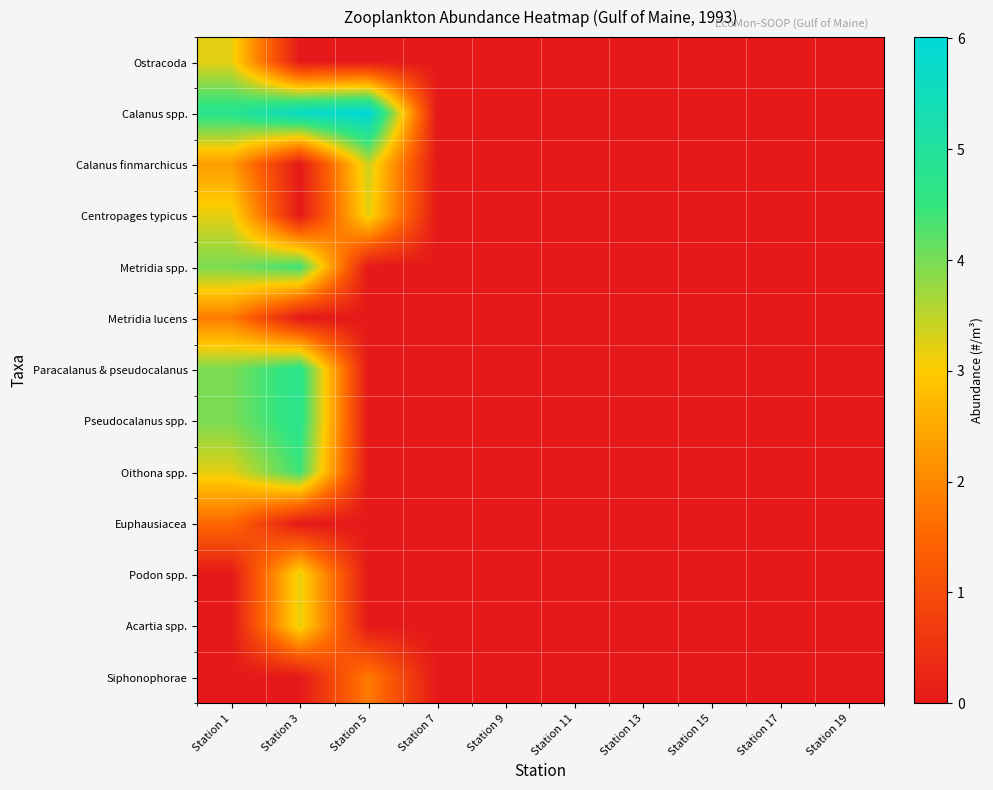

Reading left to right, transcribe all the data shown in this chart.

Ostracoda: Station 1=3.2	Station 3=0.0	Station 5=0.0	Station 7=0.0	Station 9=0.0	Station 11=0.0	Station 13=0.0	Station 15=0.0	Station 17=0.0	Station 19=0.0
Calanus spp.: Station 1=4.8	Station 3=5.7	Station 5=6.0	Station 7=0.0	Station 9=0.0	Station 11=0.0	Station 13=0.0	Station 15=0.0	Station 17=0.0	Station 19=0.0
Calanus finmarchicus: Station 1=2.3	Station 3=0.0	Station 5=3.4	Station 7=0.0	Station 9=0.0	Station 11=0.0	Station 13=0.0	Station 15=0.0	Station 17=0.0	Station 19=0.0
Centropages typicus: Station 1=3.2	Station 3=0.0	Station 5=3.2	Station 7=0.0	Station 9=0.0	Station 11=0.0	Station 13=0.0	Station 15=0.0	Station 17=0.0	Station 19=0.0
Metridia spp.: Station 1=4.0	Station 3=4.4	Station 5=0.0	Station 7=0.0	Station 9=0.0	Station 11=0.0	Station 13=0.0	Station 15=0.0	Station 17=0.0	Station 19=0.0
Metridia lucens: Station 1=1.8	Station 3=0.0	Station 5=0.0	Station 7=0.0	Station 9=0.0	Station 11=0.0	Station 13=0.0	Station 15=0.0	Station 17=0.0	Station 19=0.0
Paracalanus & pseudocalanus: Station 1=4.0	Station 3=4.8	Station 5=0.0	Station 7=0.0	Station 9=0.0	Station 11=0.0	Station 13=0.0	Station 15=0.0	Station 17=0.0	Station 19=0.0
Pseudocalanus spp.: Station 1=4.0	Station 3=4.8	Station 5=0.0	Station 7=0.0	Station 9=0.0	Station 11=0.0	Station 13=0.0	Station 15=0.0	Station 17=0.0	Station 19=0.0
Oithona spp.: Station 1=3.2	Station 3=4.4	Station 5=0.0	Station 7=0.0	Station 9=0.0	Station 11=0.0	Station 13=0.0	Station 15=0.0	Station 17=0.0	Station 19=0.0
Euphausiacea: Station 1=1.5	Station 3=0.0	Station 5=0.0	Station 7=0.0	Station 9=0.0	Station 11=0.0	Station 13=0.0	Station 15=0.0	Station 17=0.0	Station 19=0.0
Podon spp.: Station 1=0.0	Station 3=3.2	Station 5=0.0	Station 7=0.0	Station 9=0.0	Station 11=0.0	Station 13=0.0	Station 15=0.0	Station 17=0.0	Station 19=0.0
Acartia spp.: Station 1=0.0	Station 3=3.2	Station 5=0.0	Station 7=0.0	Station 9=0.0	Station 11=0.0	Station 13=0.0	Station 15=0.0	Station 17=0.0	Station 19=0.0
Siphonophorae: Station 1=0.0	Station 3=0.0	Station 5=1.8	Station 7=0.0	Station 9=0.0	Station 11=0.0	Station 13=0.0	Station 15=0.0	Station 17=0.0	Station 19=0.0